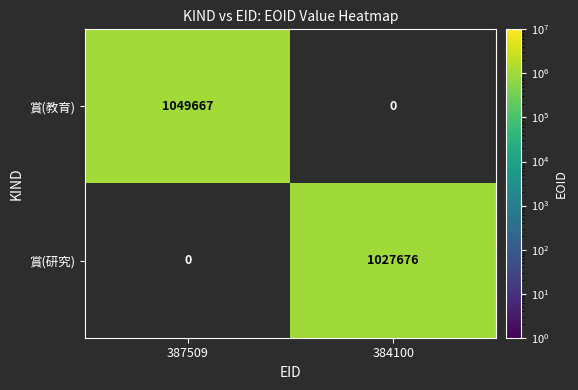

The value of 賞(研究) at 384100 is 1027676. True or false?

True